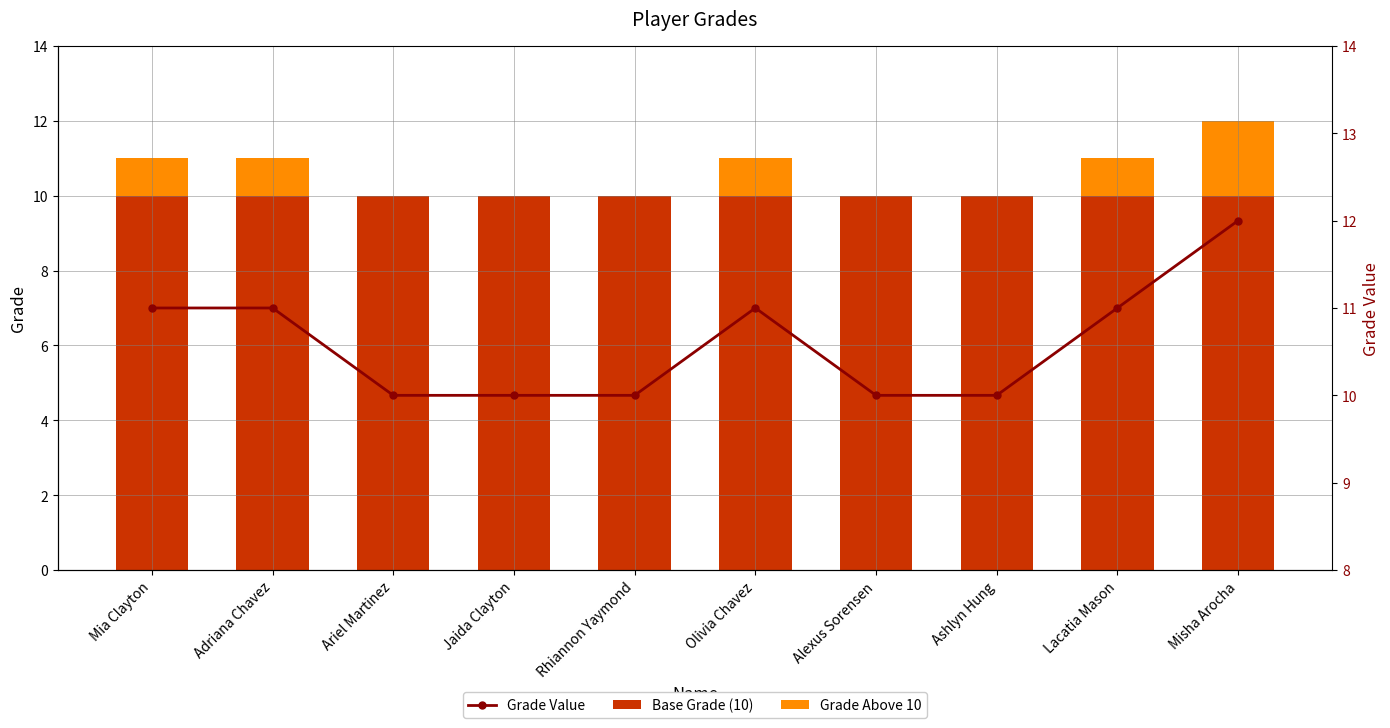

Reading left to right, list all the values displayed in this chart.

Base Grade (10): 10	10	10	10	10	10	10	10	10	10
Grade Above 10: 1	1	0	0	0	1	0	0	1	2
Grade Value: 11	11	10	10	10	11	10	10	11	12